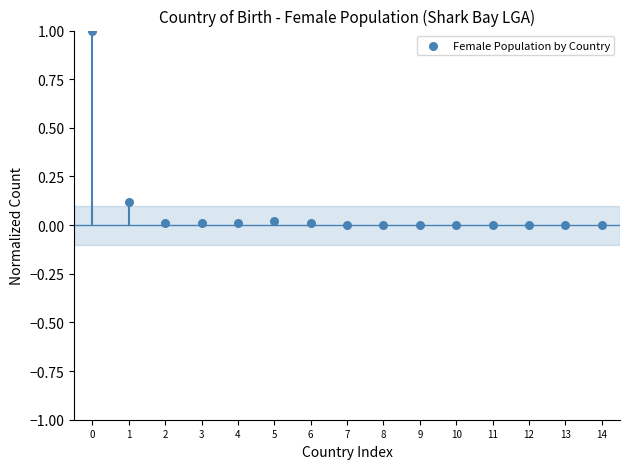

What is the range of Y values (max minus min)?

1.0